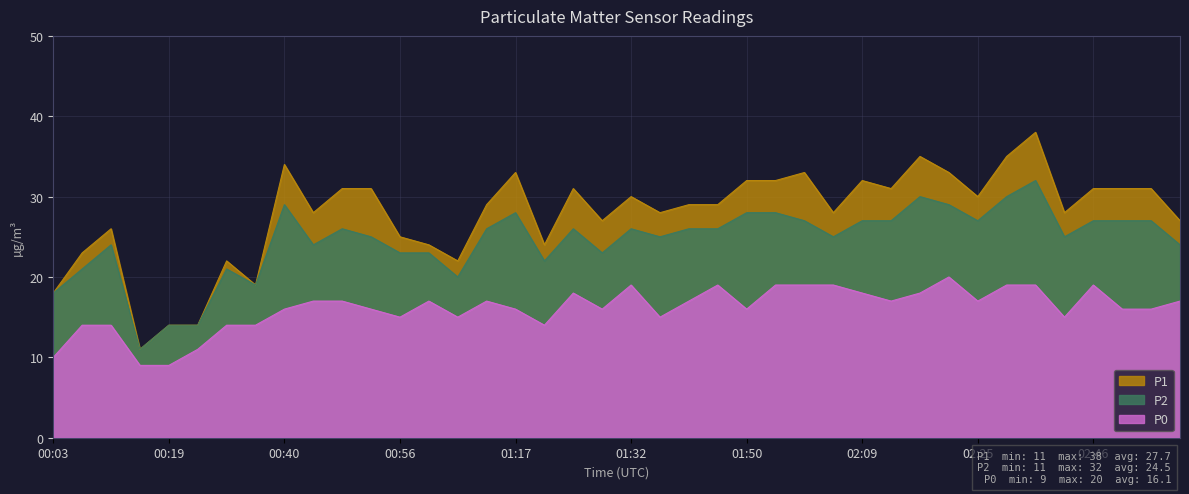

Which series has the largest range (max minus min)?

P1